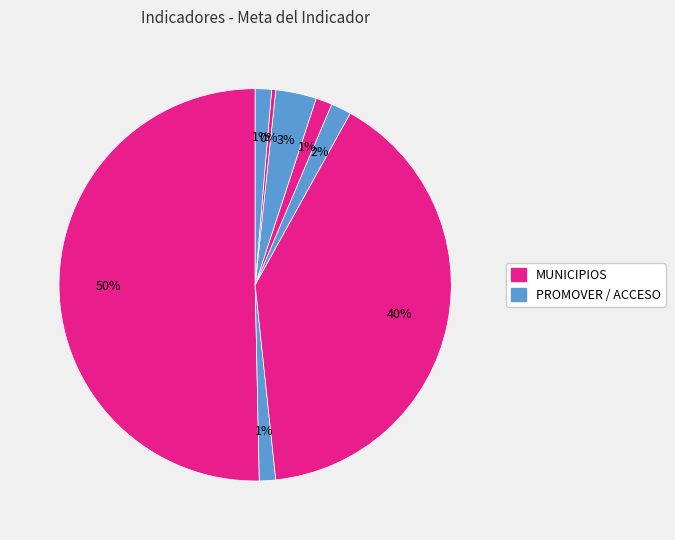

How many slices are in this pie chart?

8